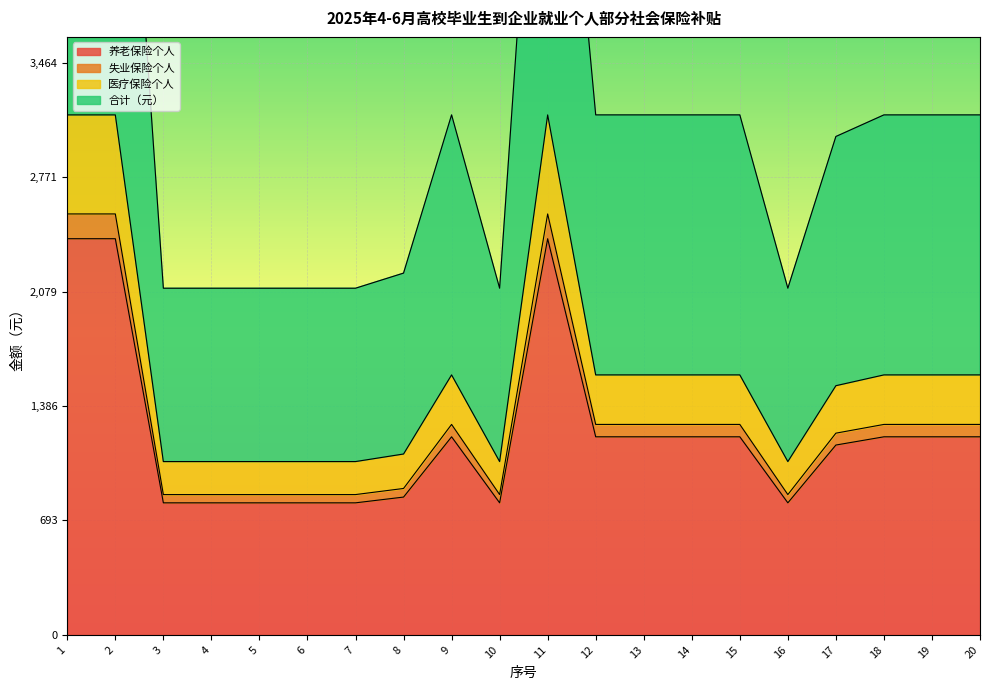

What is the difference between the 医疗保险个人 values at 7 and 8?

45.8